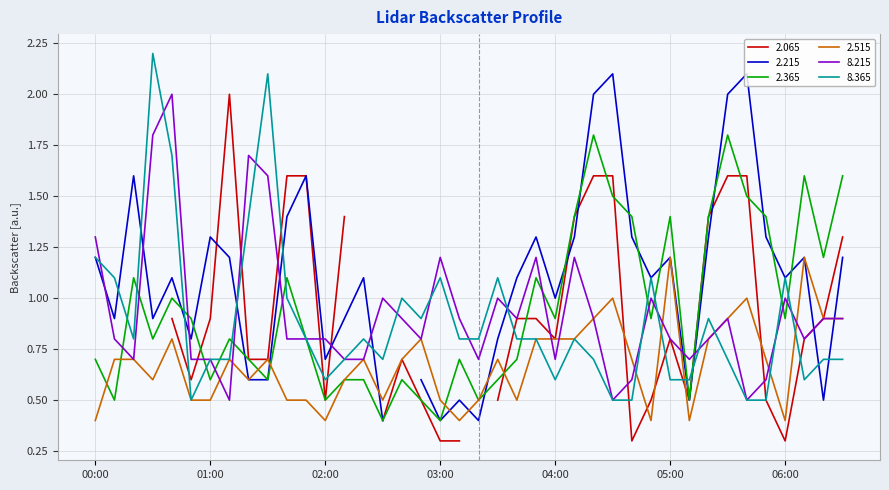

The 8.365 series shows 1.6 at 06:00. True or false?

False